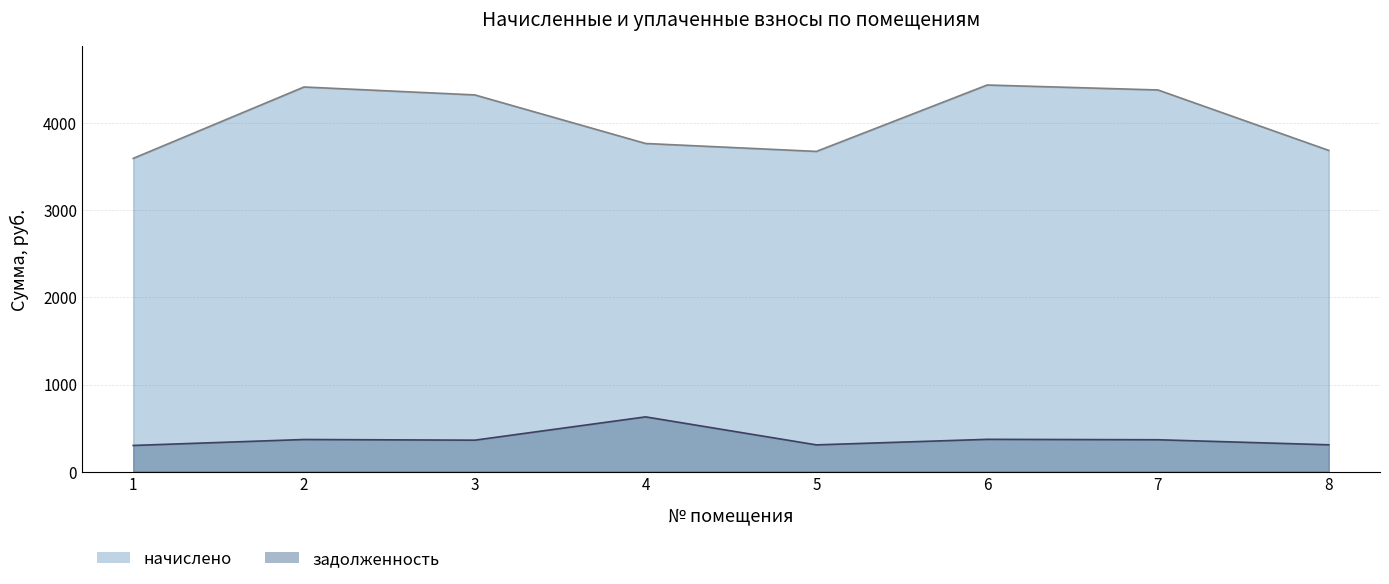

How many lines are shown in the chart?

2